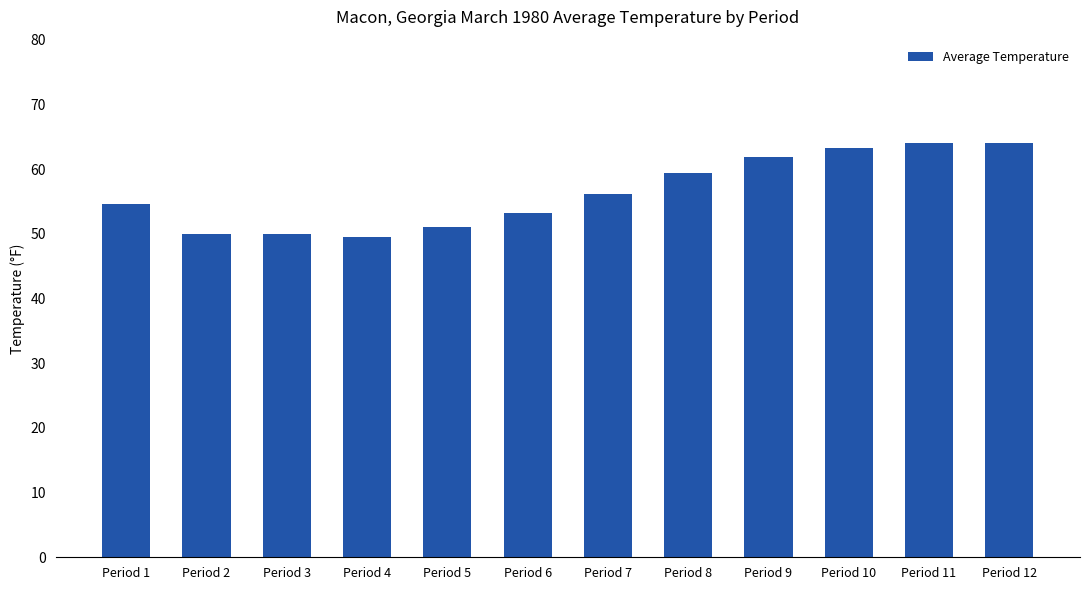

Count the number of data series in this chart.

1